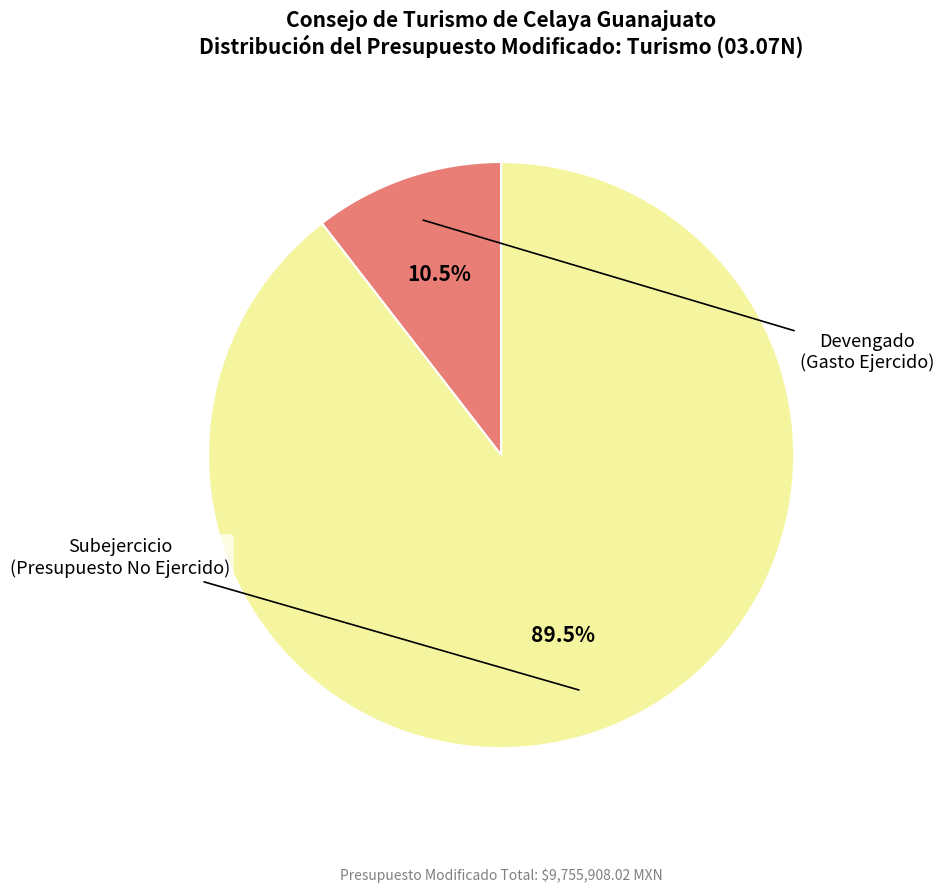

Is there any slice that represents more than half of the pie?

Yes